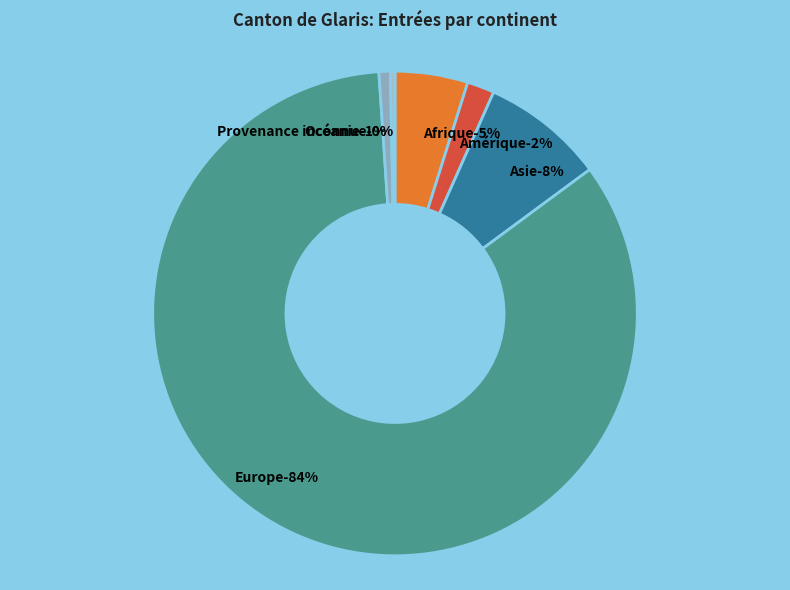

To the nearest percent, what portion does Océanie represent?

1%